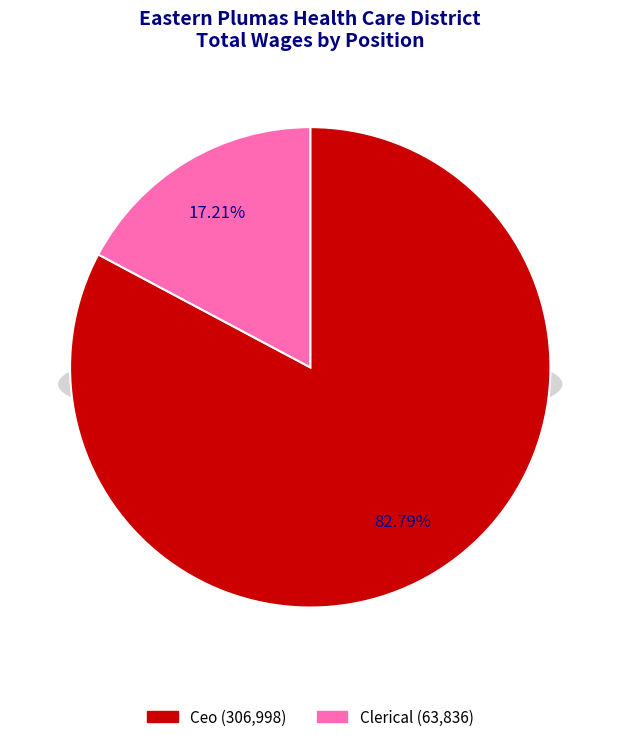

What is the change in value from Ceo to Clerical?

-243162